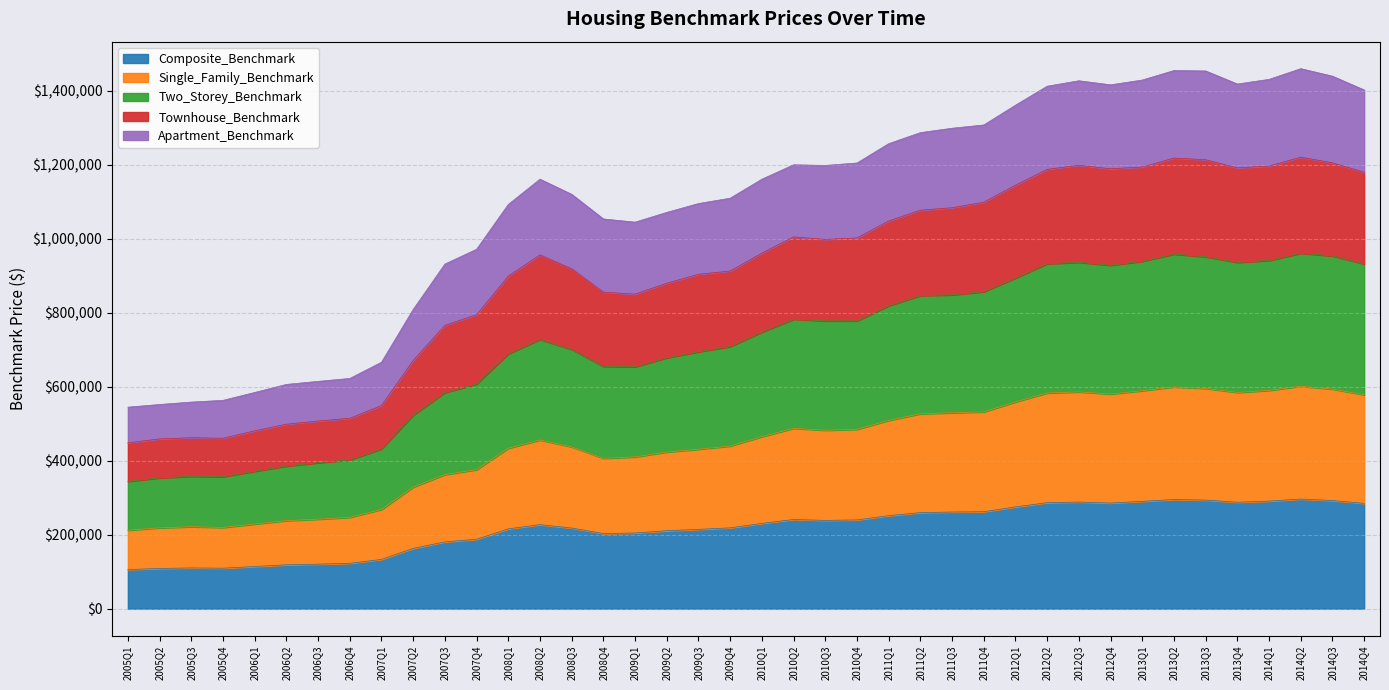

What is the highest value of the Composite_Benchmark series?

296300